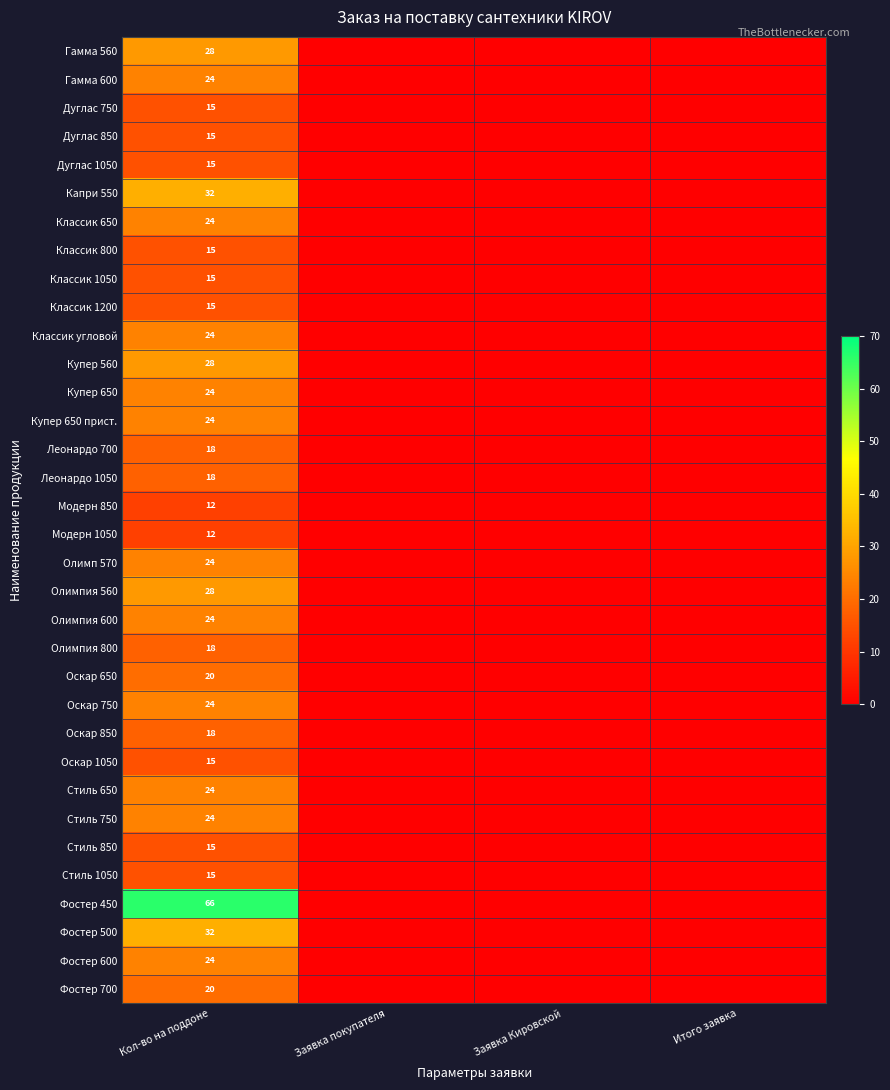

At how many categories does at least one series exceed 52?

1